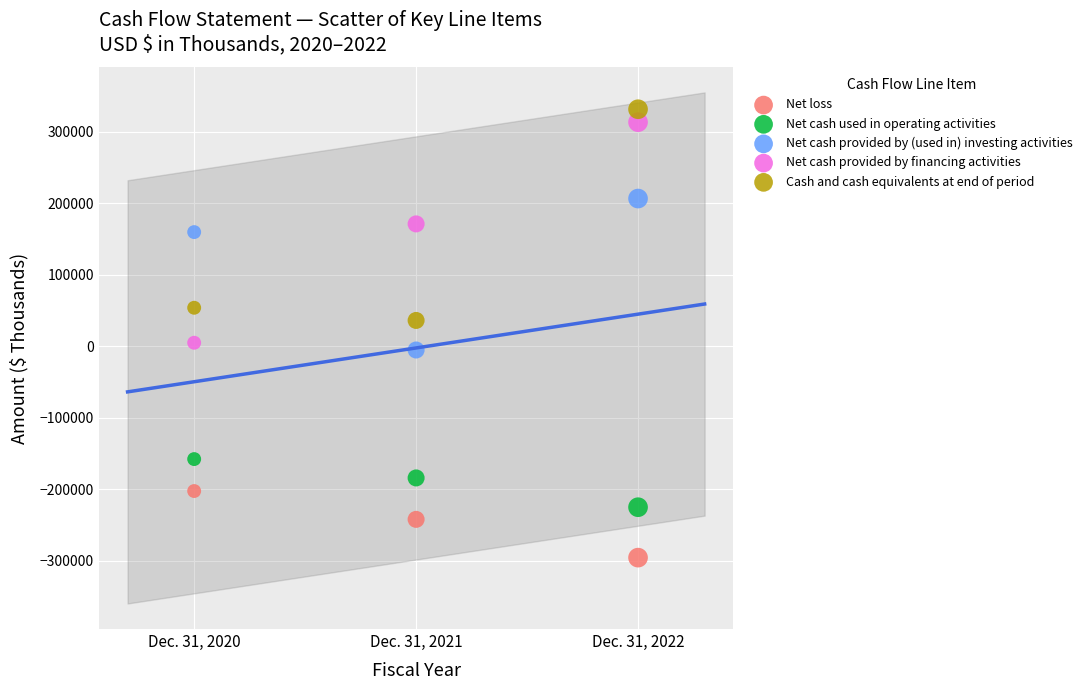

Which series contains the lowest Y value?

Net loss